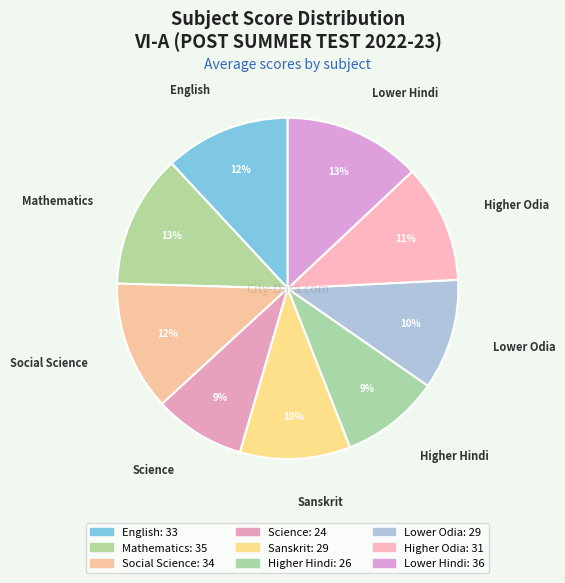

Count the number of slices in the pie.

9